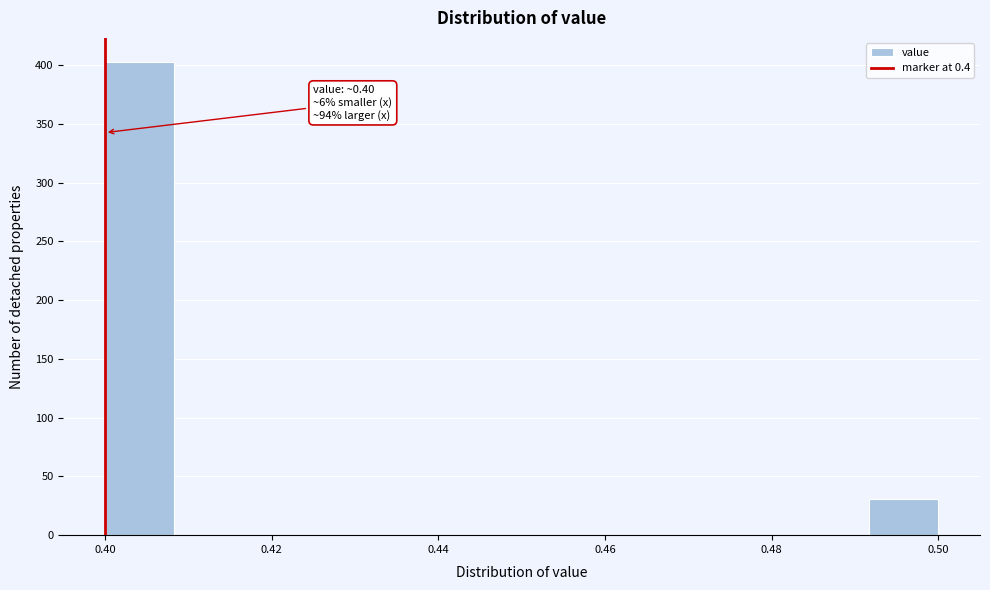

Over which range of the x-axis is the bar tallest?

0.400 to 0.408